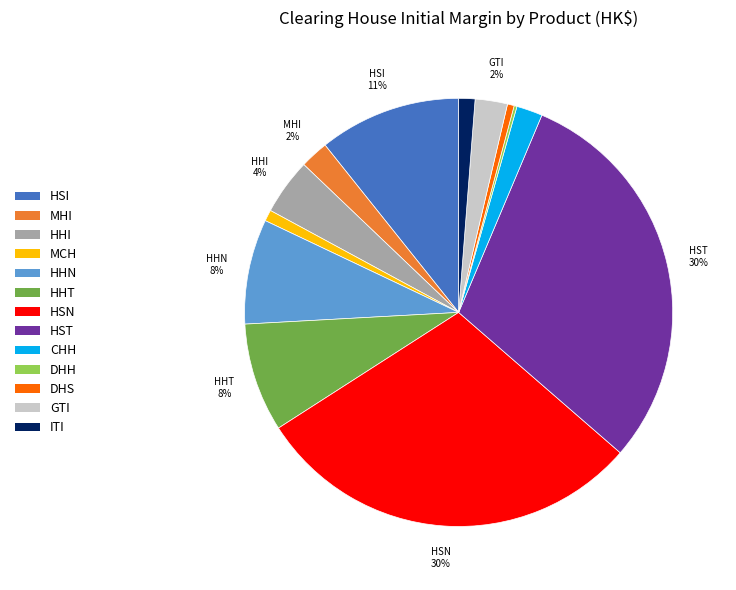

To the nearest percent, what is the difference between the largest and smallest slice percentages?

30%